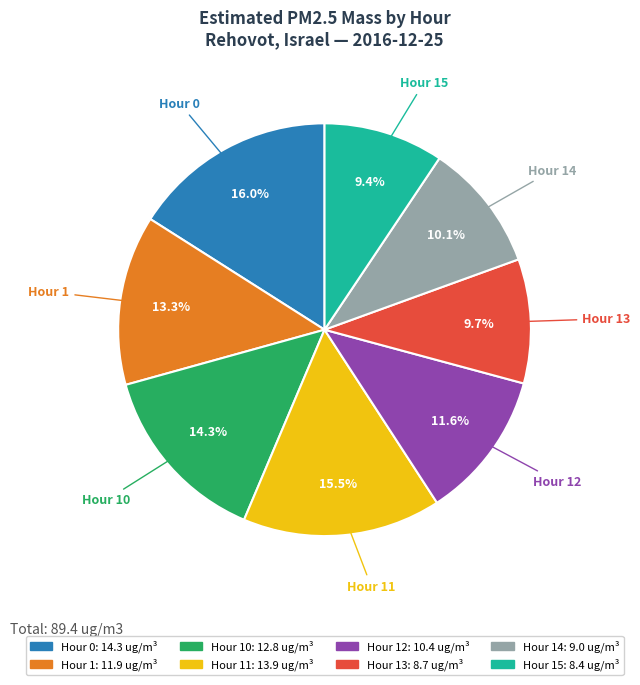

How many segments does this pie chart have?

8